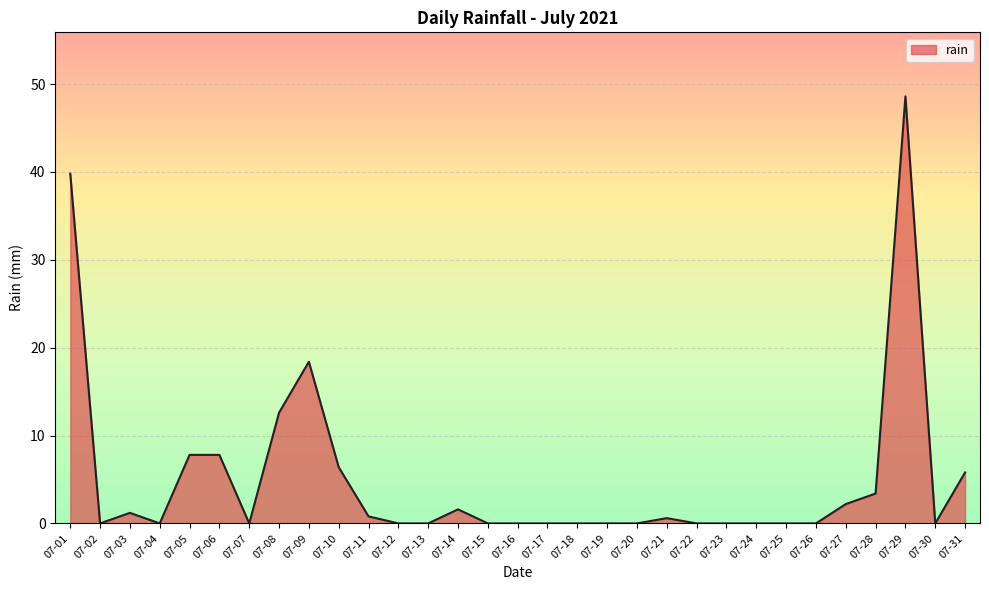

The value at 07-07 is 0.0. True or false?

True